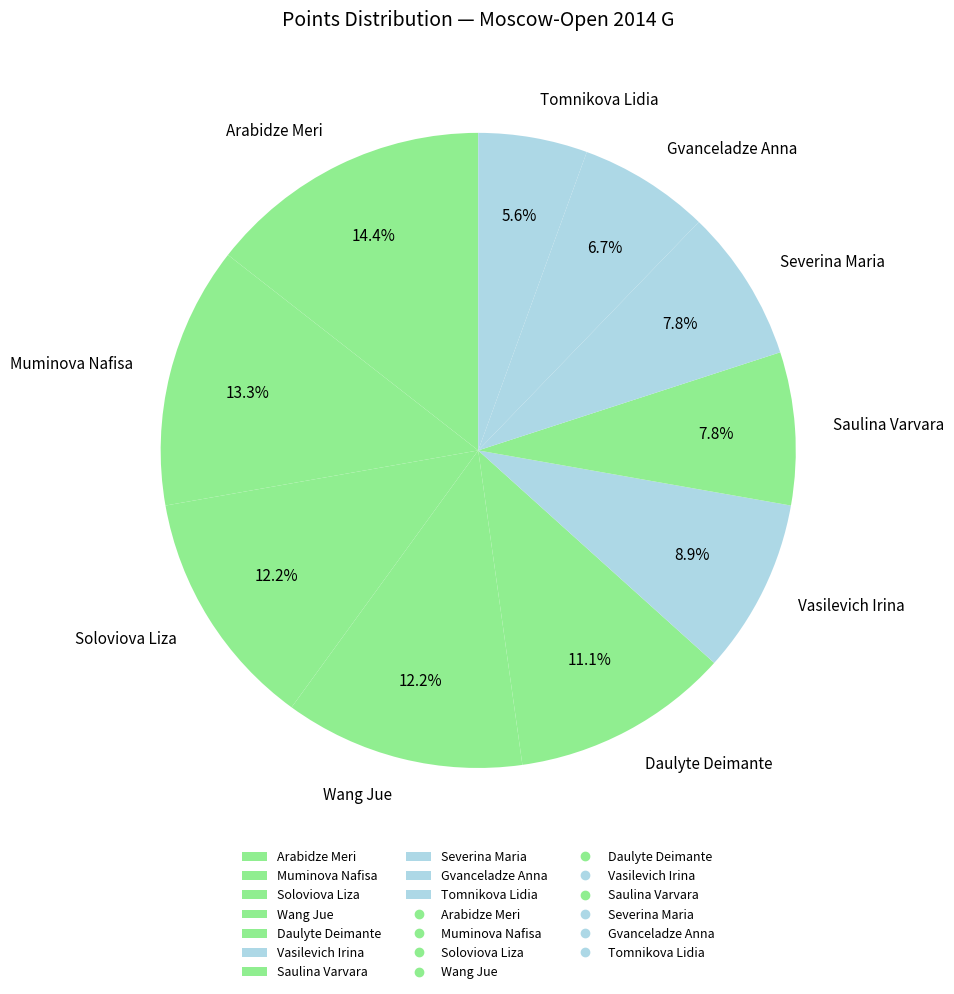

To the nearest percent, what is the difference between the largest and smallest slice percentages?

9%